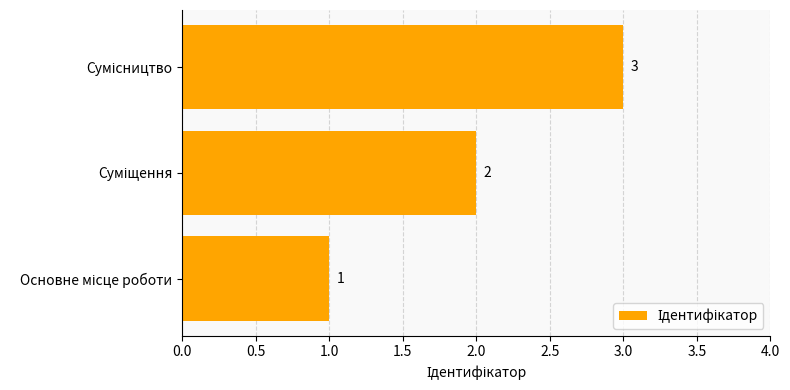

What is the sum of all values?

6